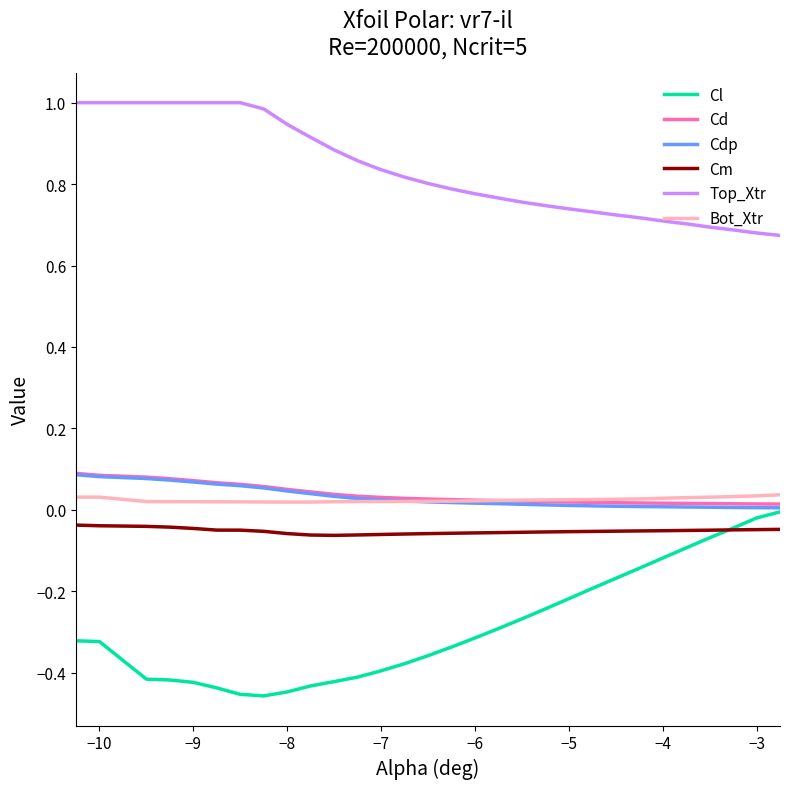

Which series has the largest total across all categories?

Top_Xtr